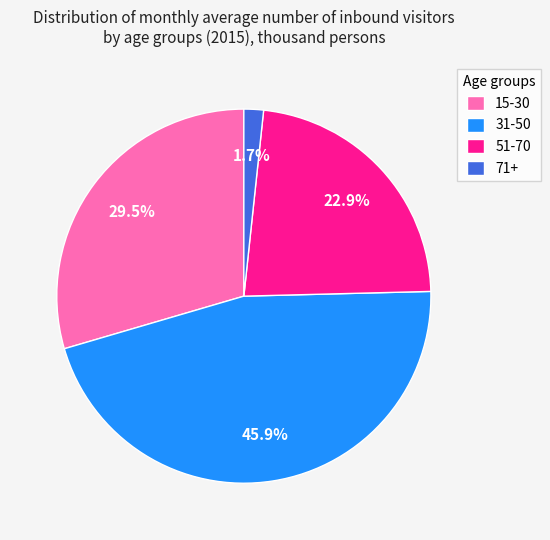

How much of the chart is everything except 51-70?

77.1%